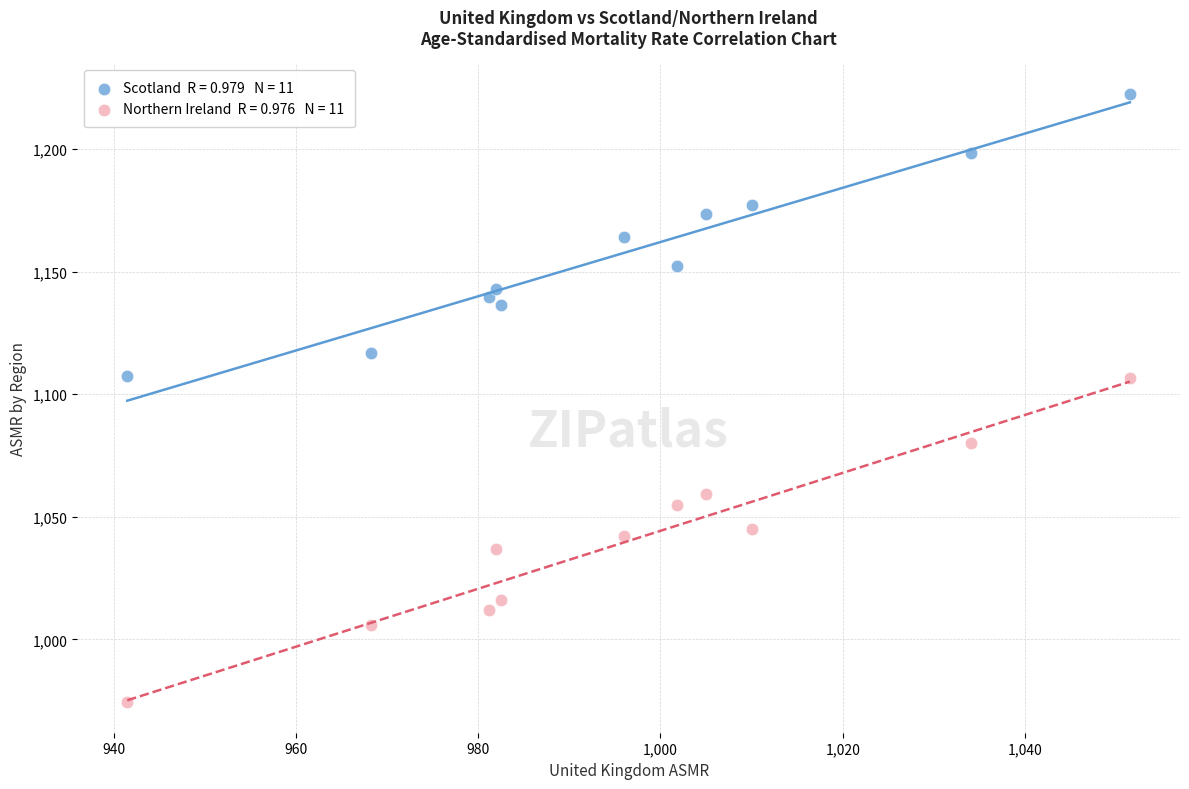

Across all data points, what is the range of X values (max minus min)?

110.0